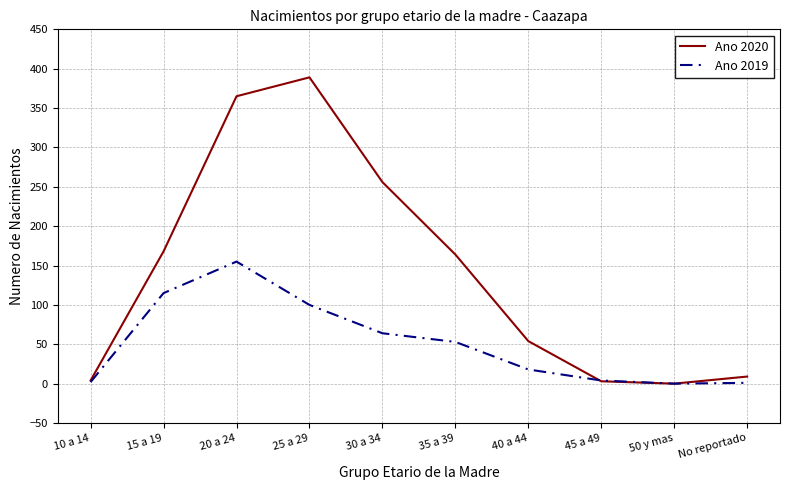

Where is Ano 2019 nearest to the value 77?

30 a 34